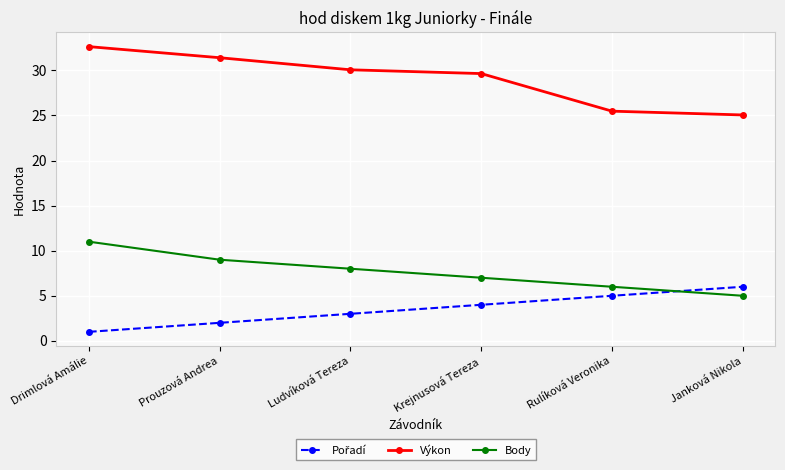

True or false: Body and Výkon intersect in this chart.

False